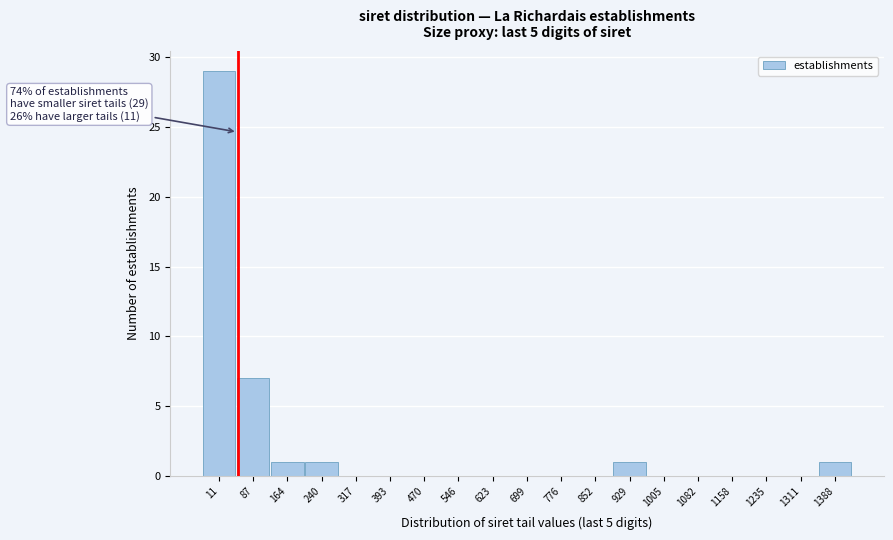

Reading right to left, transcribe all the data shown in this chart.

1388=1	1311=0	1235=0	1158=0	1082=0	1005=0	929=1	852=0	776=0	699=0	623=0	546=0	470=0	393=0	317=0	240=1	164=1	87=7	11=29